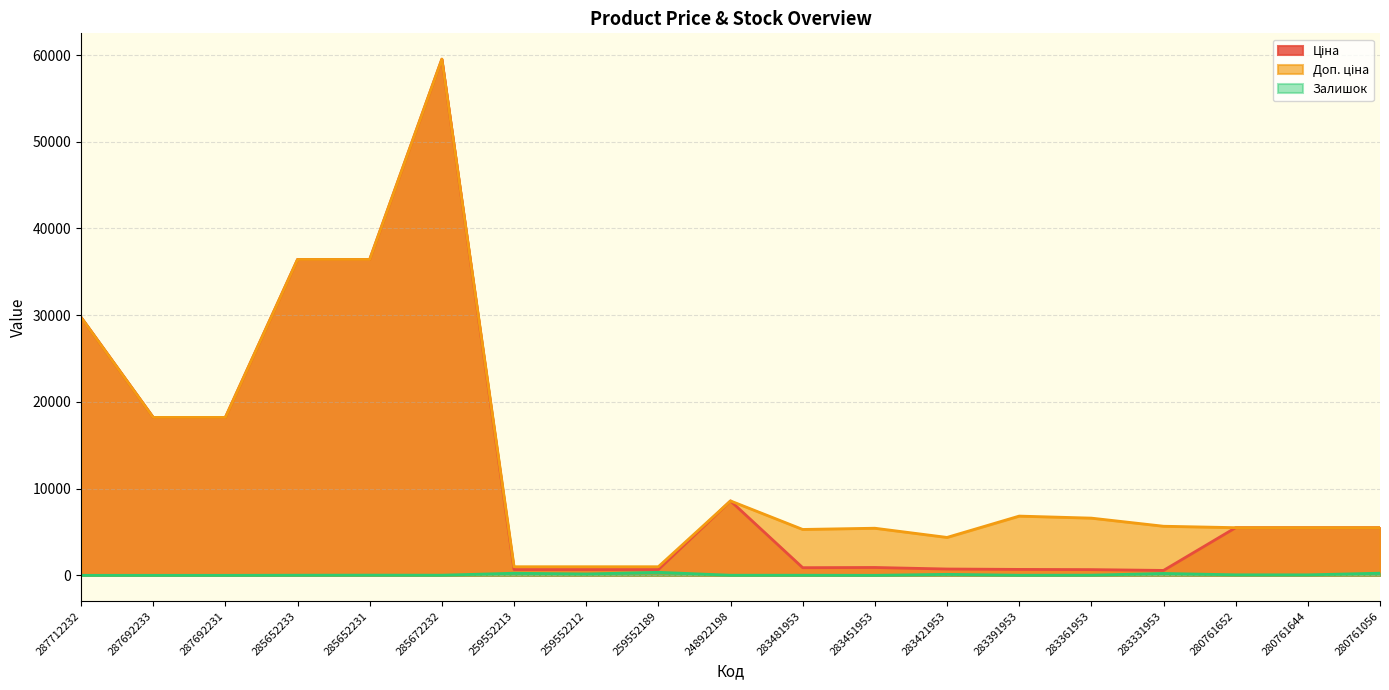

How many lines are shown in the chart?

3